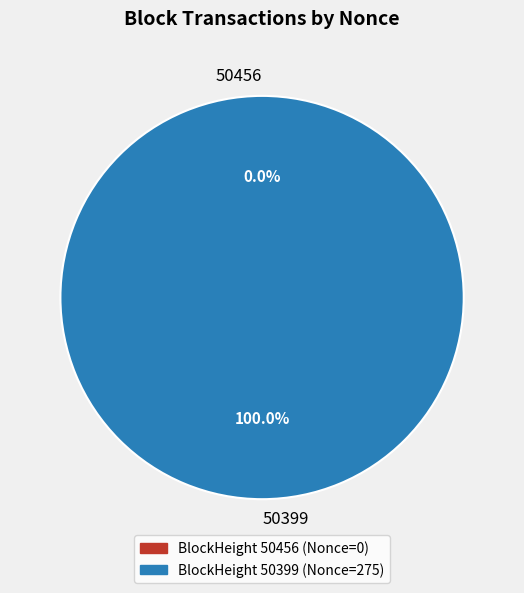

Which slice is the smallest?

50456